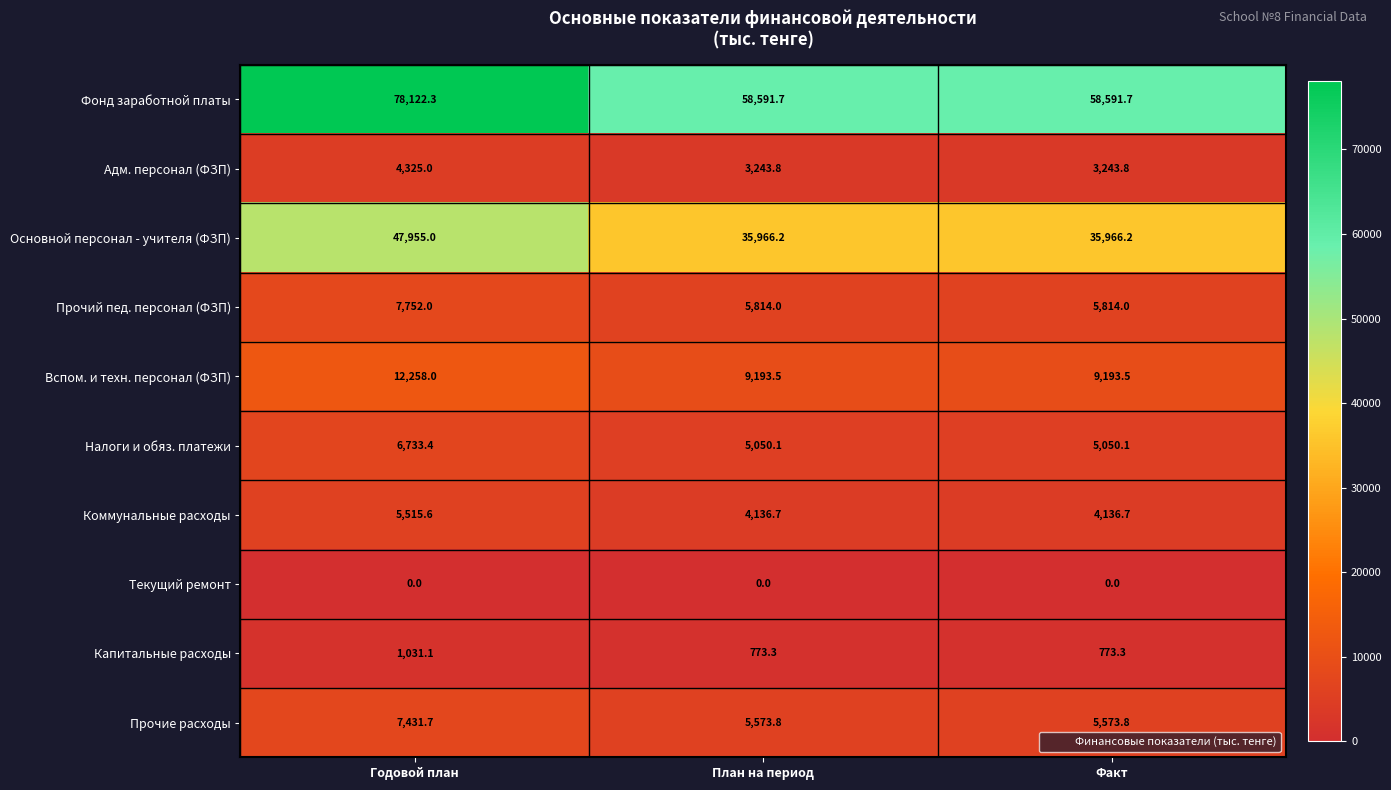

What is the difference between the maximum and second lowest values in the Капитальные расходы series?

257.8